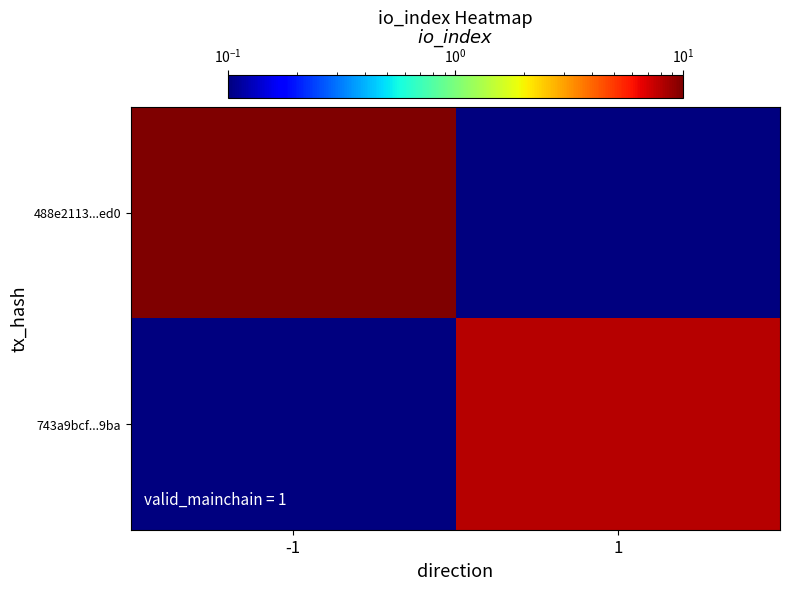

Reading right to left, what are all the values shown in this chart?

488e2113...ed0: 1=0.0	-1=10.0
743a9bcf...9ba: 1=8.0	-1=0.0